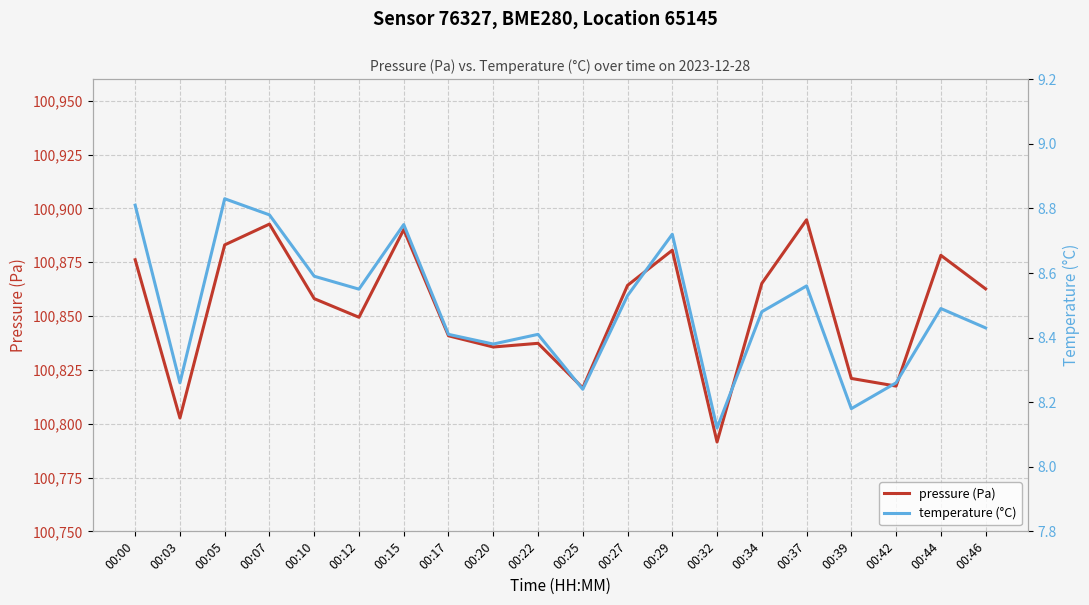

What is the average value of the temperature (°C) series?

8.5